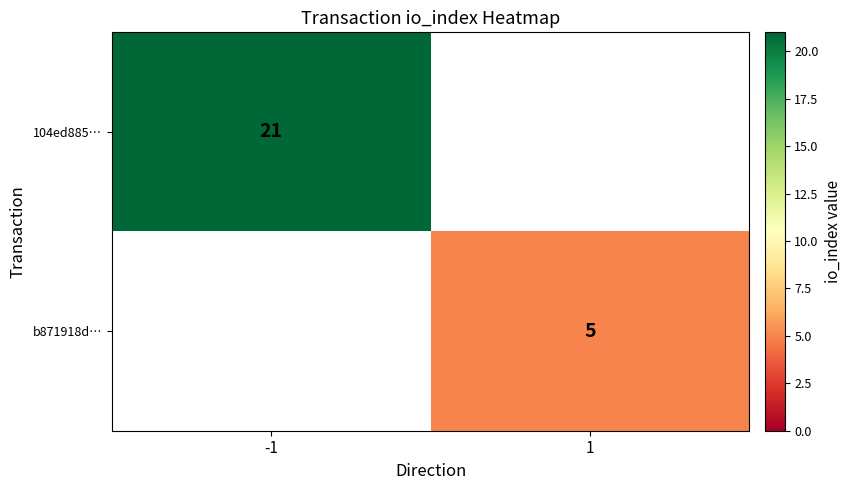

How many categories are shown in the chart?

2